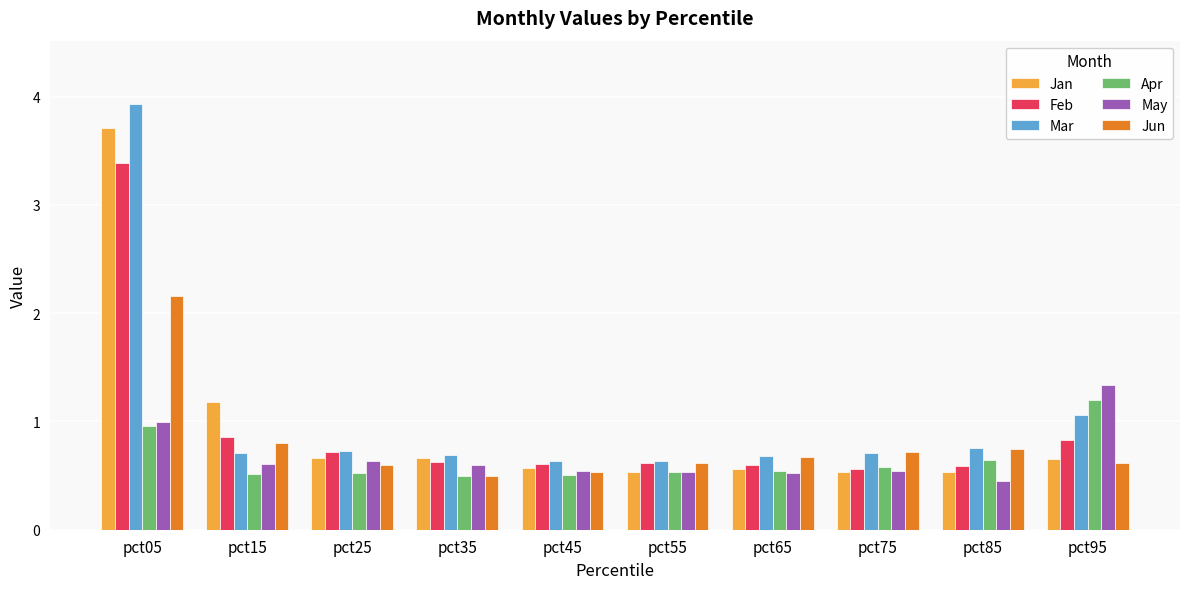

The Jan series shows 0.2 at pct25. True or false?

False